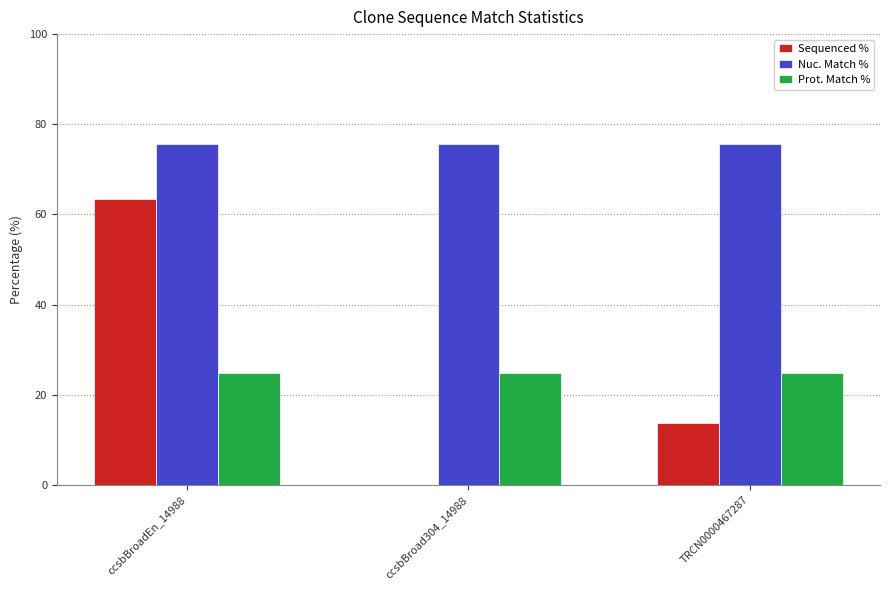

What is the sum of the Prot. Match % values at ccsbBroadEn_14988 and ccsbBroad304_14988?

49.6